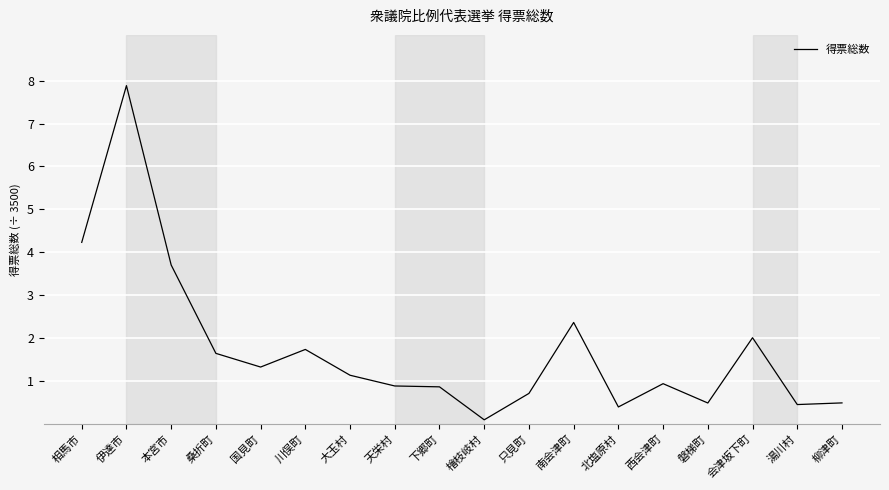

What position from the right is 国見町?

14